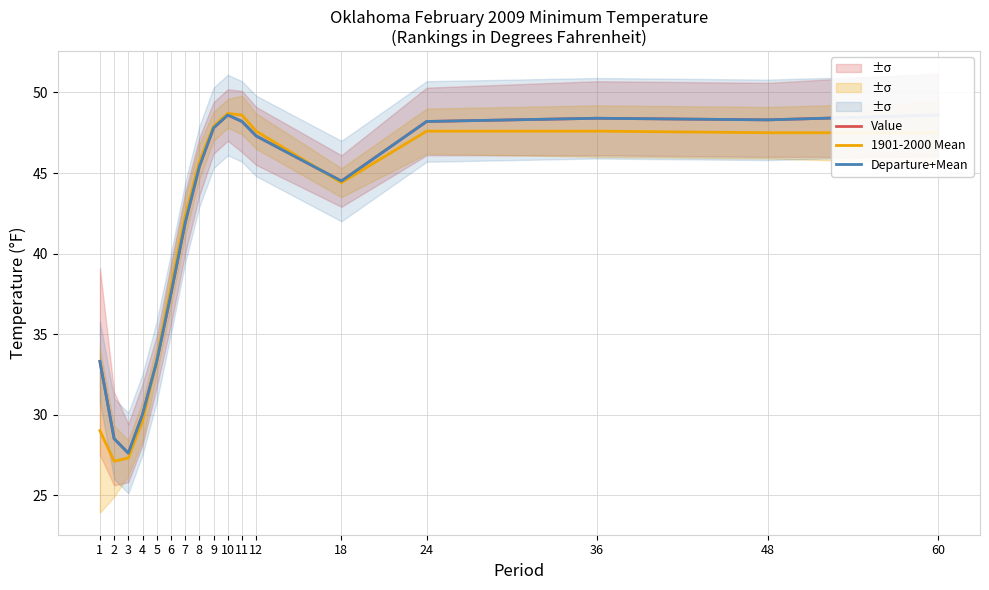

What is the difference between the Value values at 10 and 8?

3.2